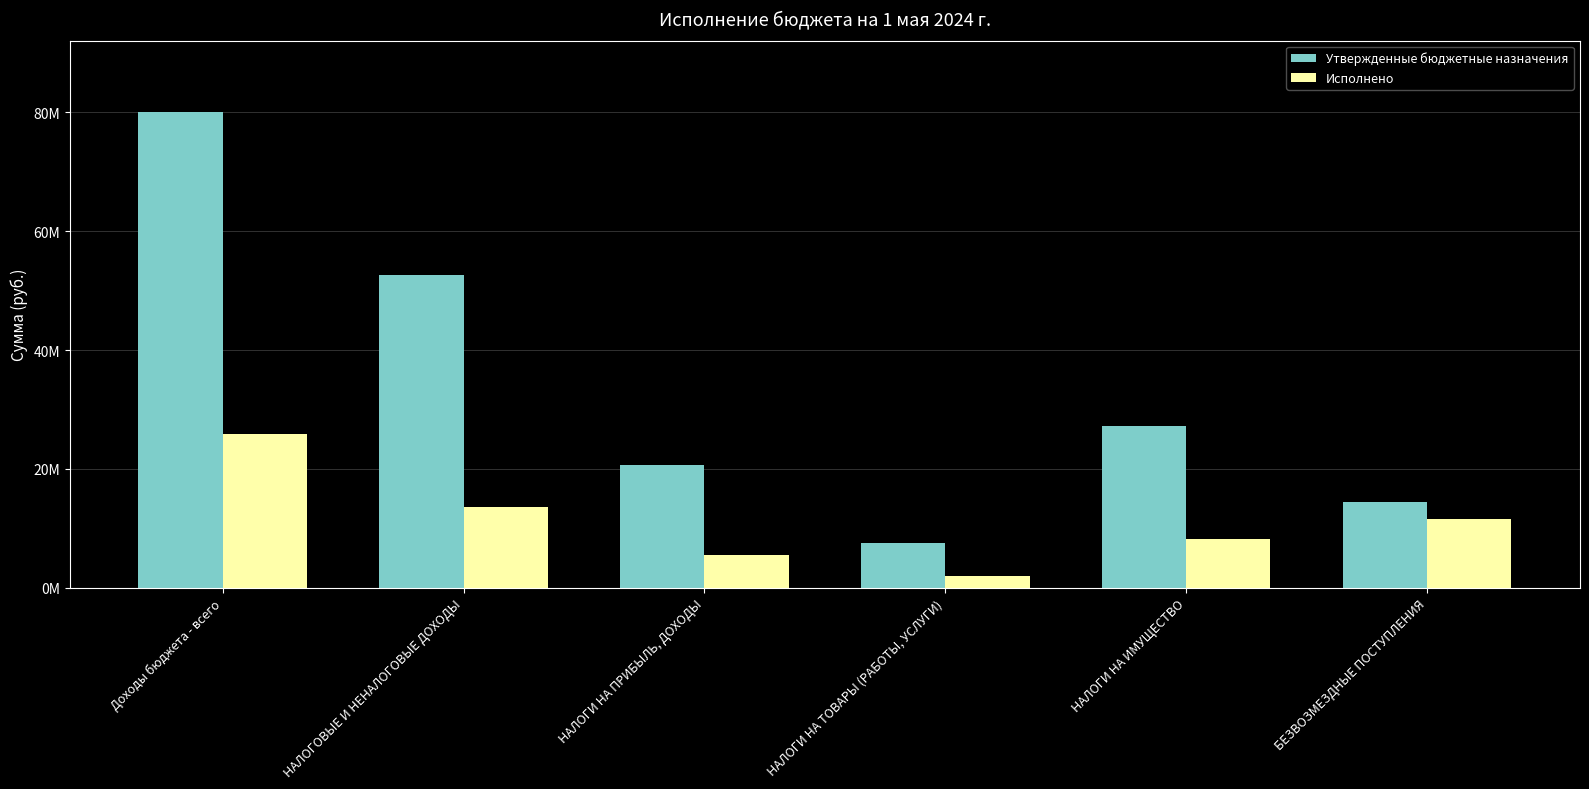

Where is Утвержденные бюджетные назначения nearest to the value 43768650?

НАЛОГОВЫЕ И НЕНАЛОГОВЫЕ ДОХОДЫ